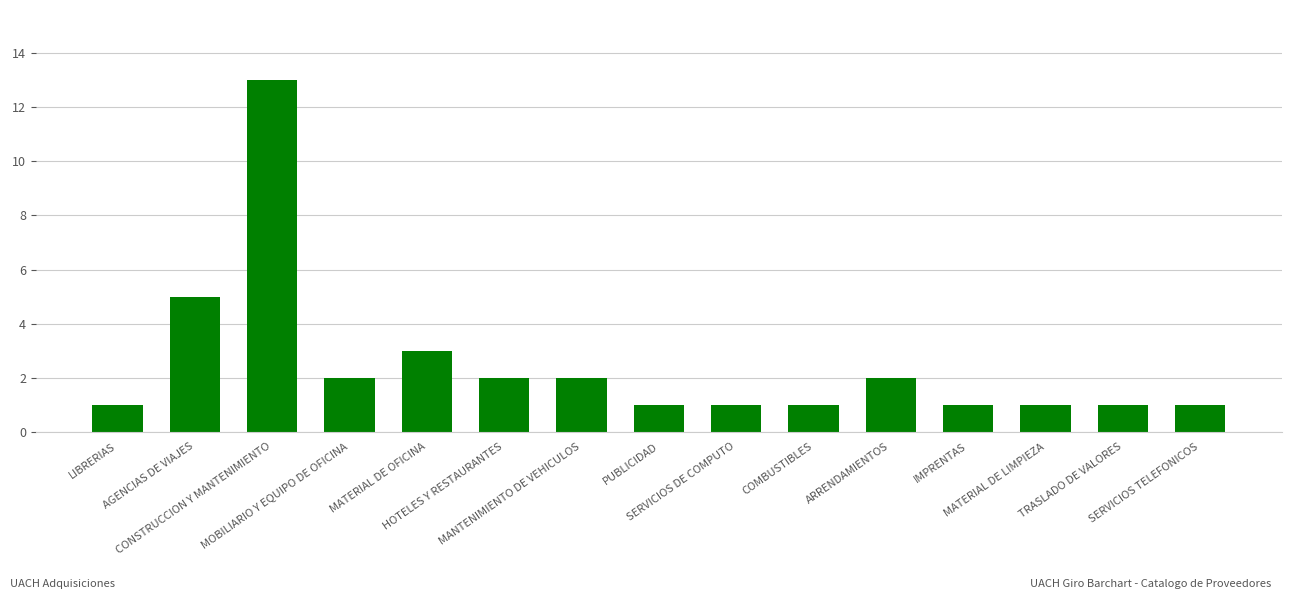

Where is the data nearest to the value 7?

AGENCIAS DE VIAJES